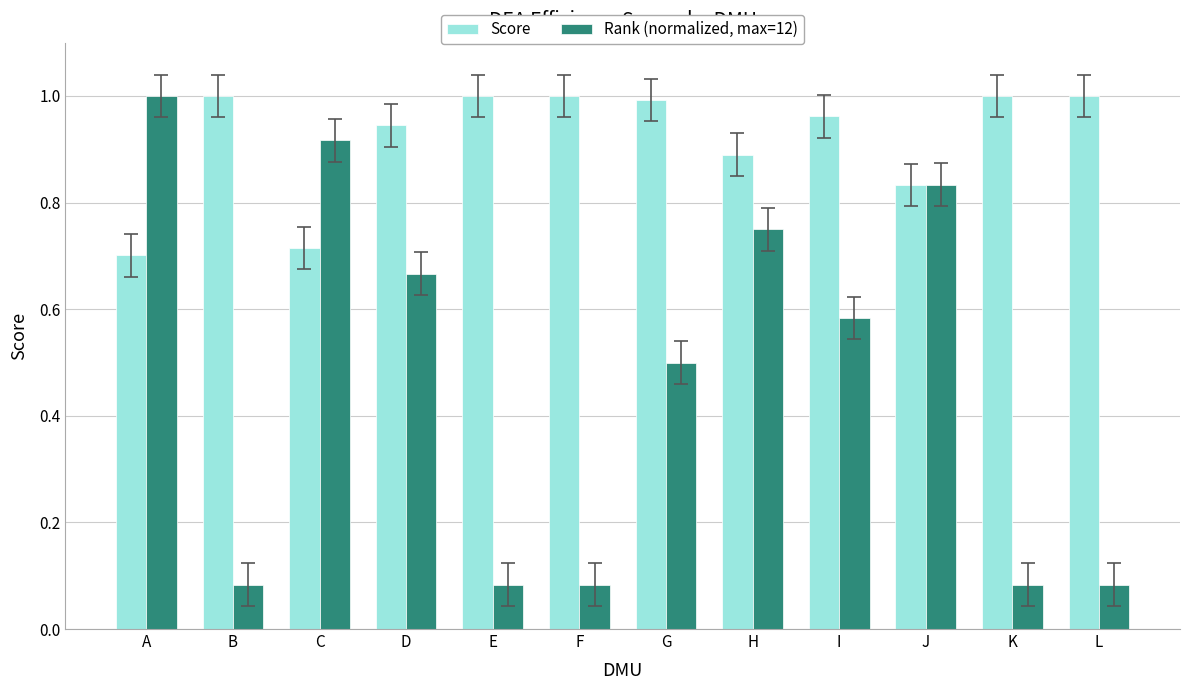

Which series has the widest spread of values?

Rank (normalized, max=12)